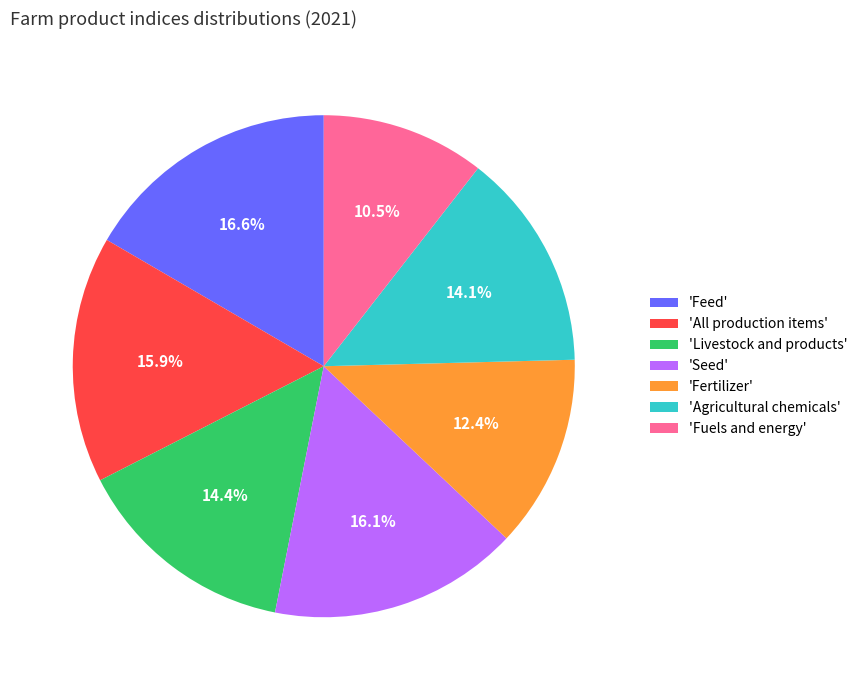

Which category has the smallest portion of the pie?

'Fuels and energy'